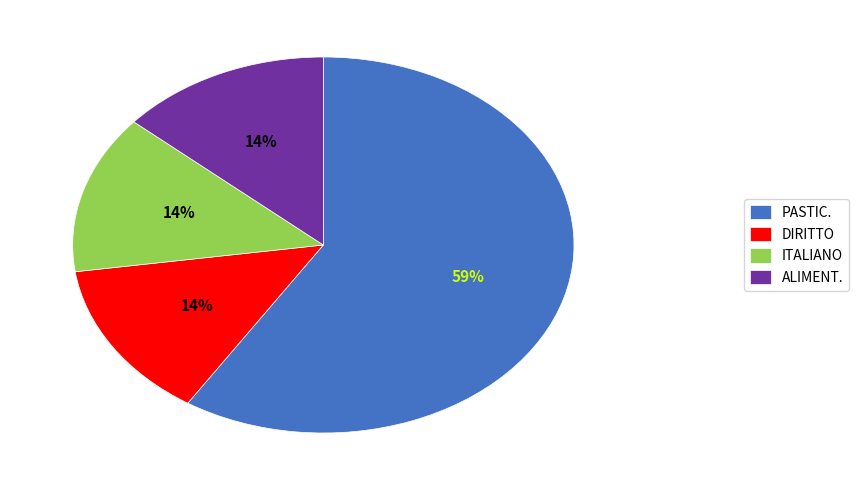

Combined, do ALIMENT. and DIRITTO account for over 50%?

No